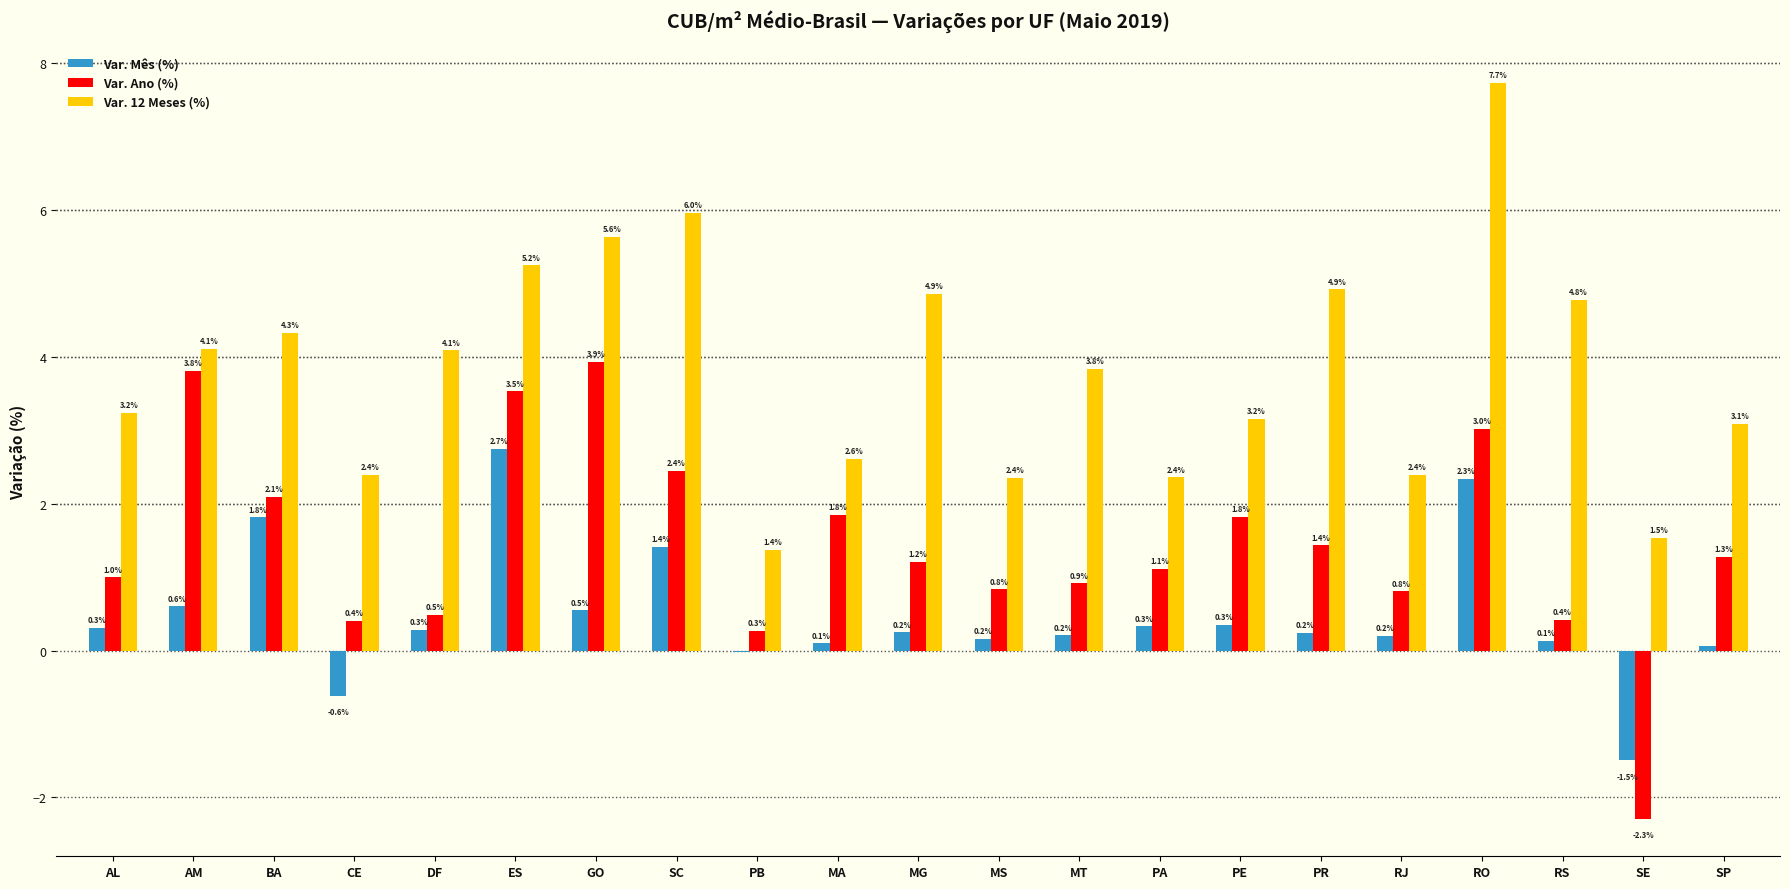

Read the Var. Ano (%) value at MS.

0.8